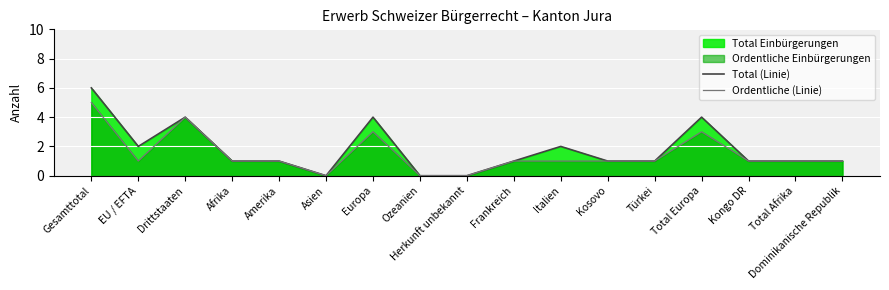

List the series in order of their peak value, highest first.

Total (Linie), Ordentliche (Linie)